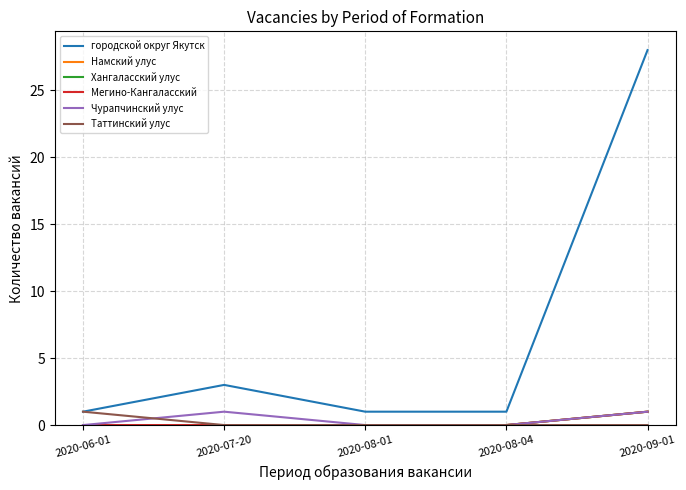

Is the value of Мегино-Кангаласский at 2020-06-01 greater than the value of Хангаласский улус at 2020-08-04?

No